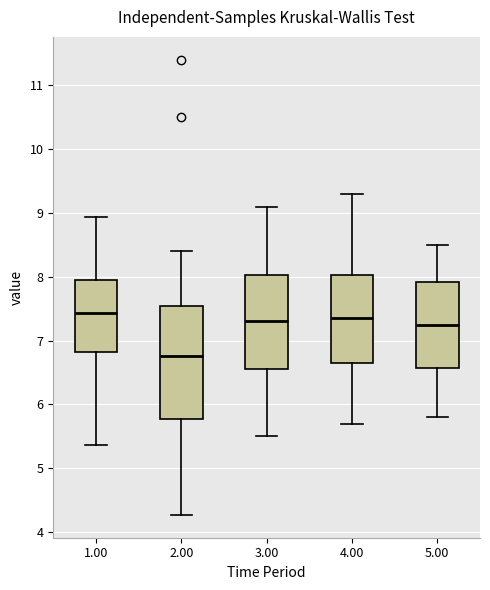

Where does the median line of the box at x = 4.00 sit on the y-axis? The values are not printed on the chart, so give them approximately, as read against the axis.

7.4